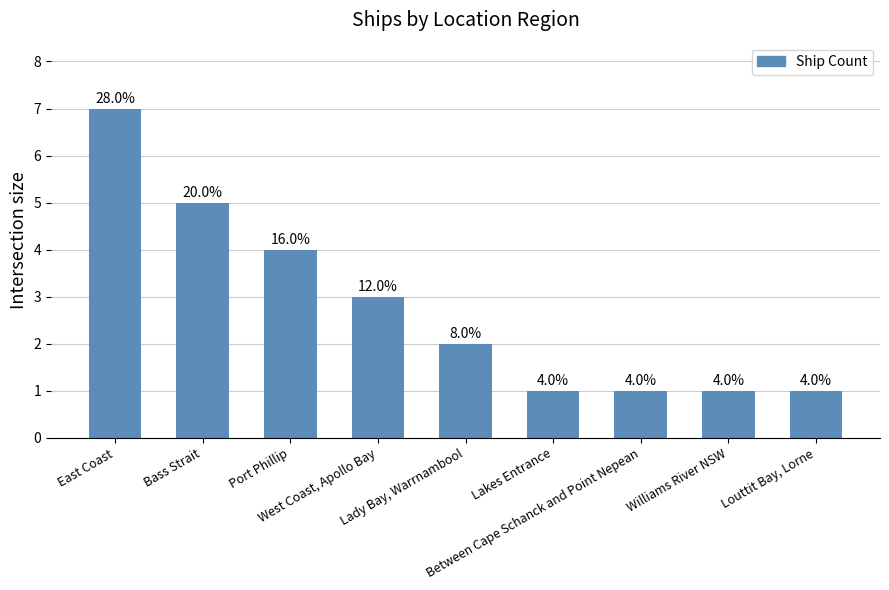

What is the value of the 4th bar from the left?

3